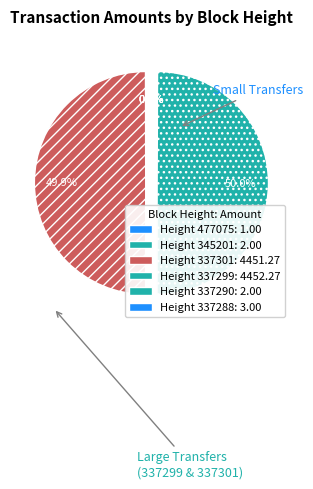

What is the largest slice in the pie chart?

337299